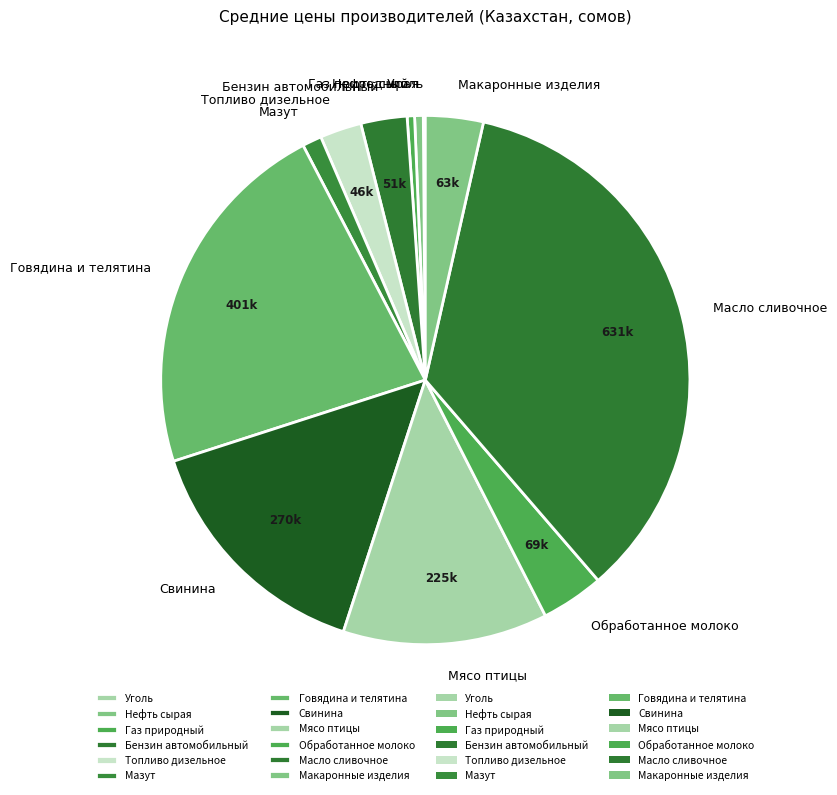

What is the largest slice in the pie chart?

Масло сливочное